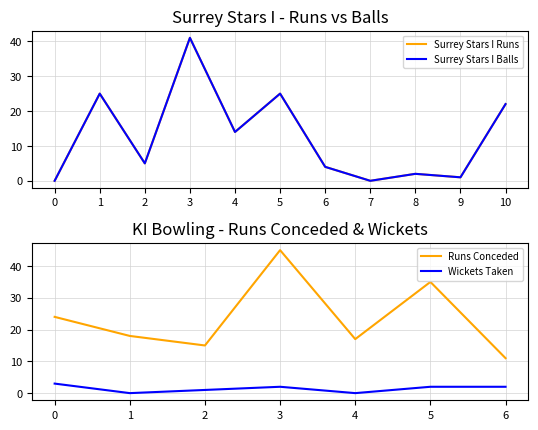

True or false: Surrey Stars I Balls and Surrey Stars I Runs cross at least once.

False